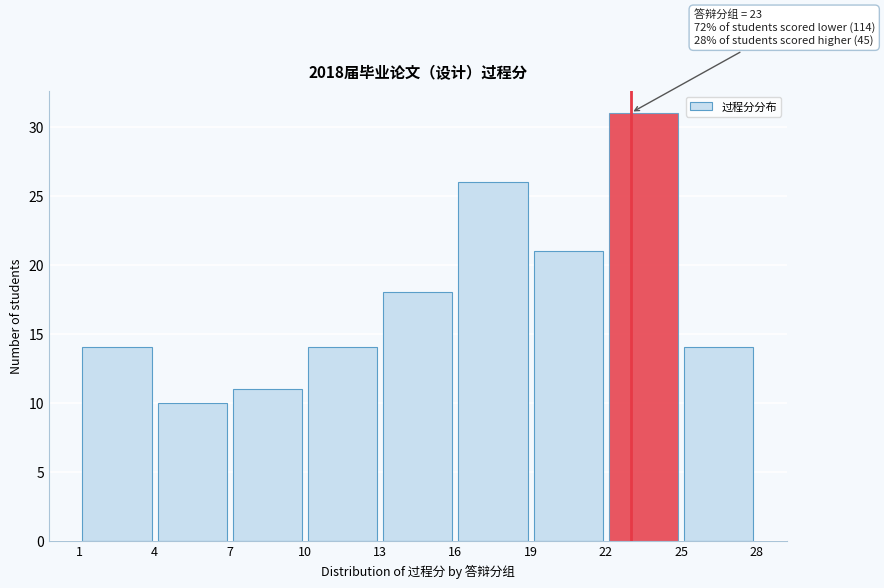

Over which range of the x-axis is the bar tallest?

22 to 25